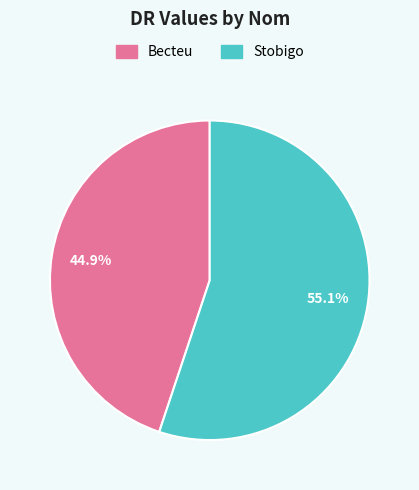

Is it true that Becteu is 45% of the pie?

True